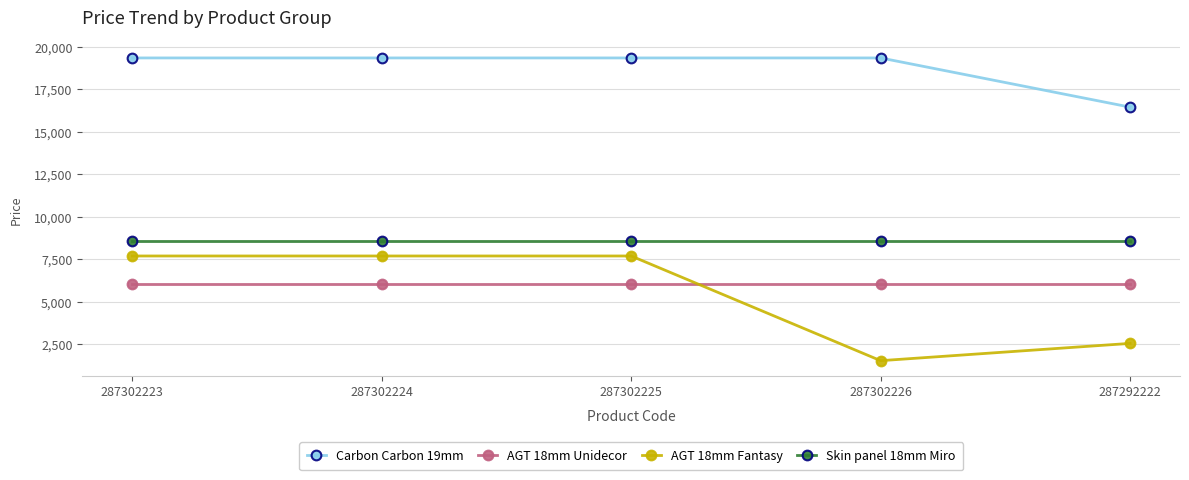

What is the total value across all series at 287302223?

41679.4